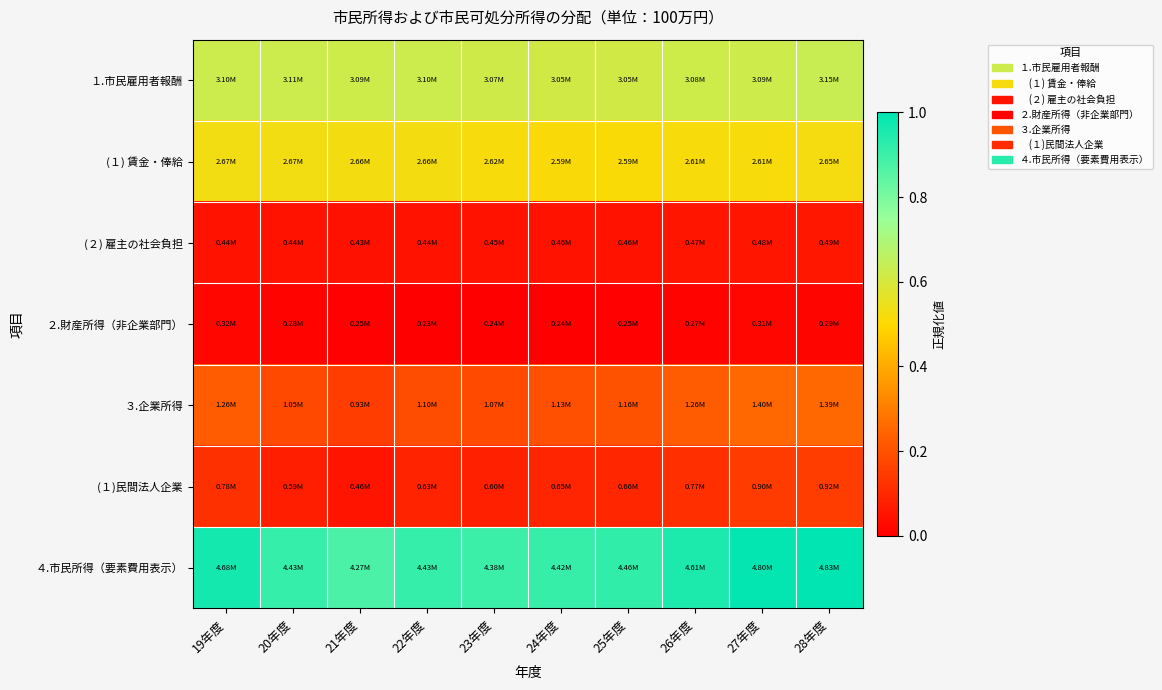

Which series has the widest spread of values?

４.市民所得（要素費用表示）